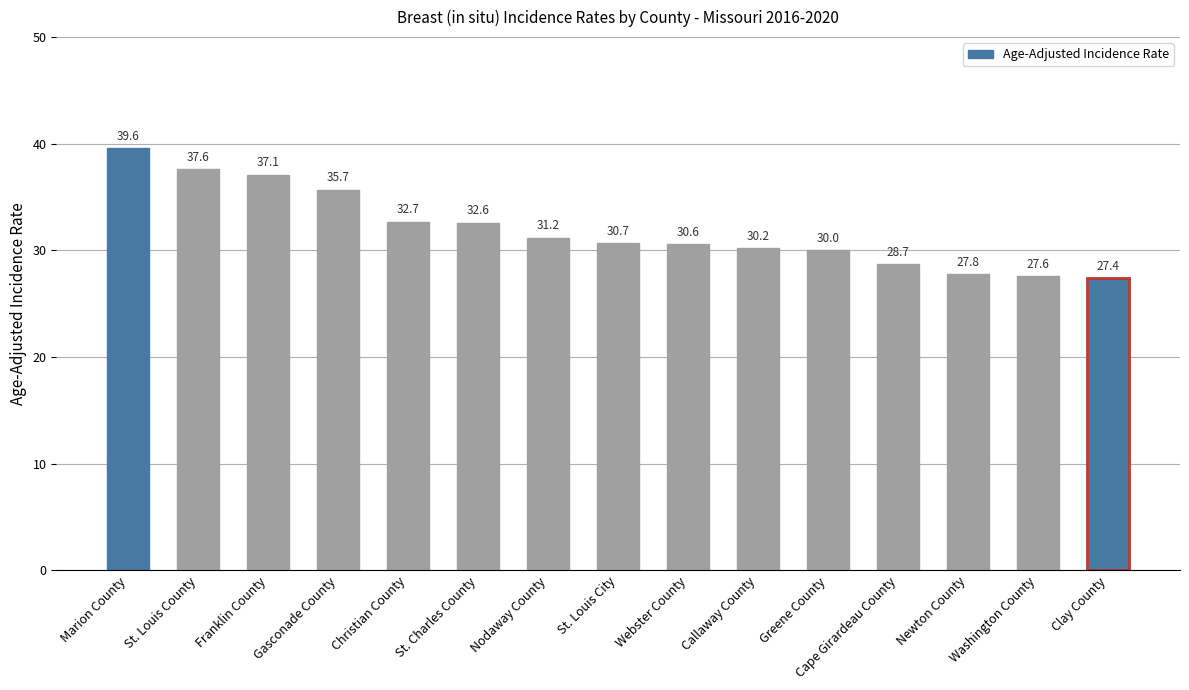

Rank the categories by value from lowest to highest.

Clay County, Washington County, Newton County, Cape Girardeau County, Greene County, Callaway County, Webster County, St. Louis City, Nodaway County, St. Charles County, Christian County, Gasconade County, Franklin County, St. Louis County, Marion County